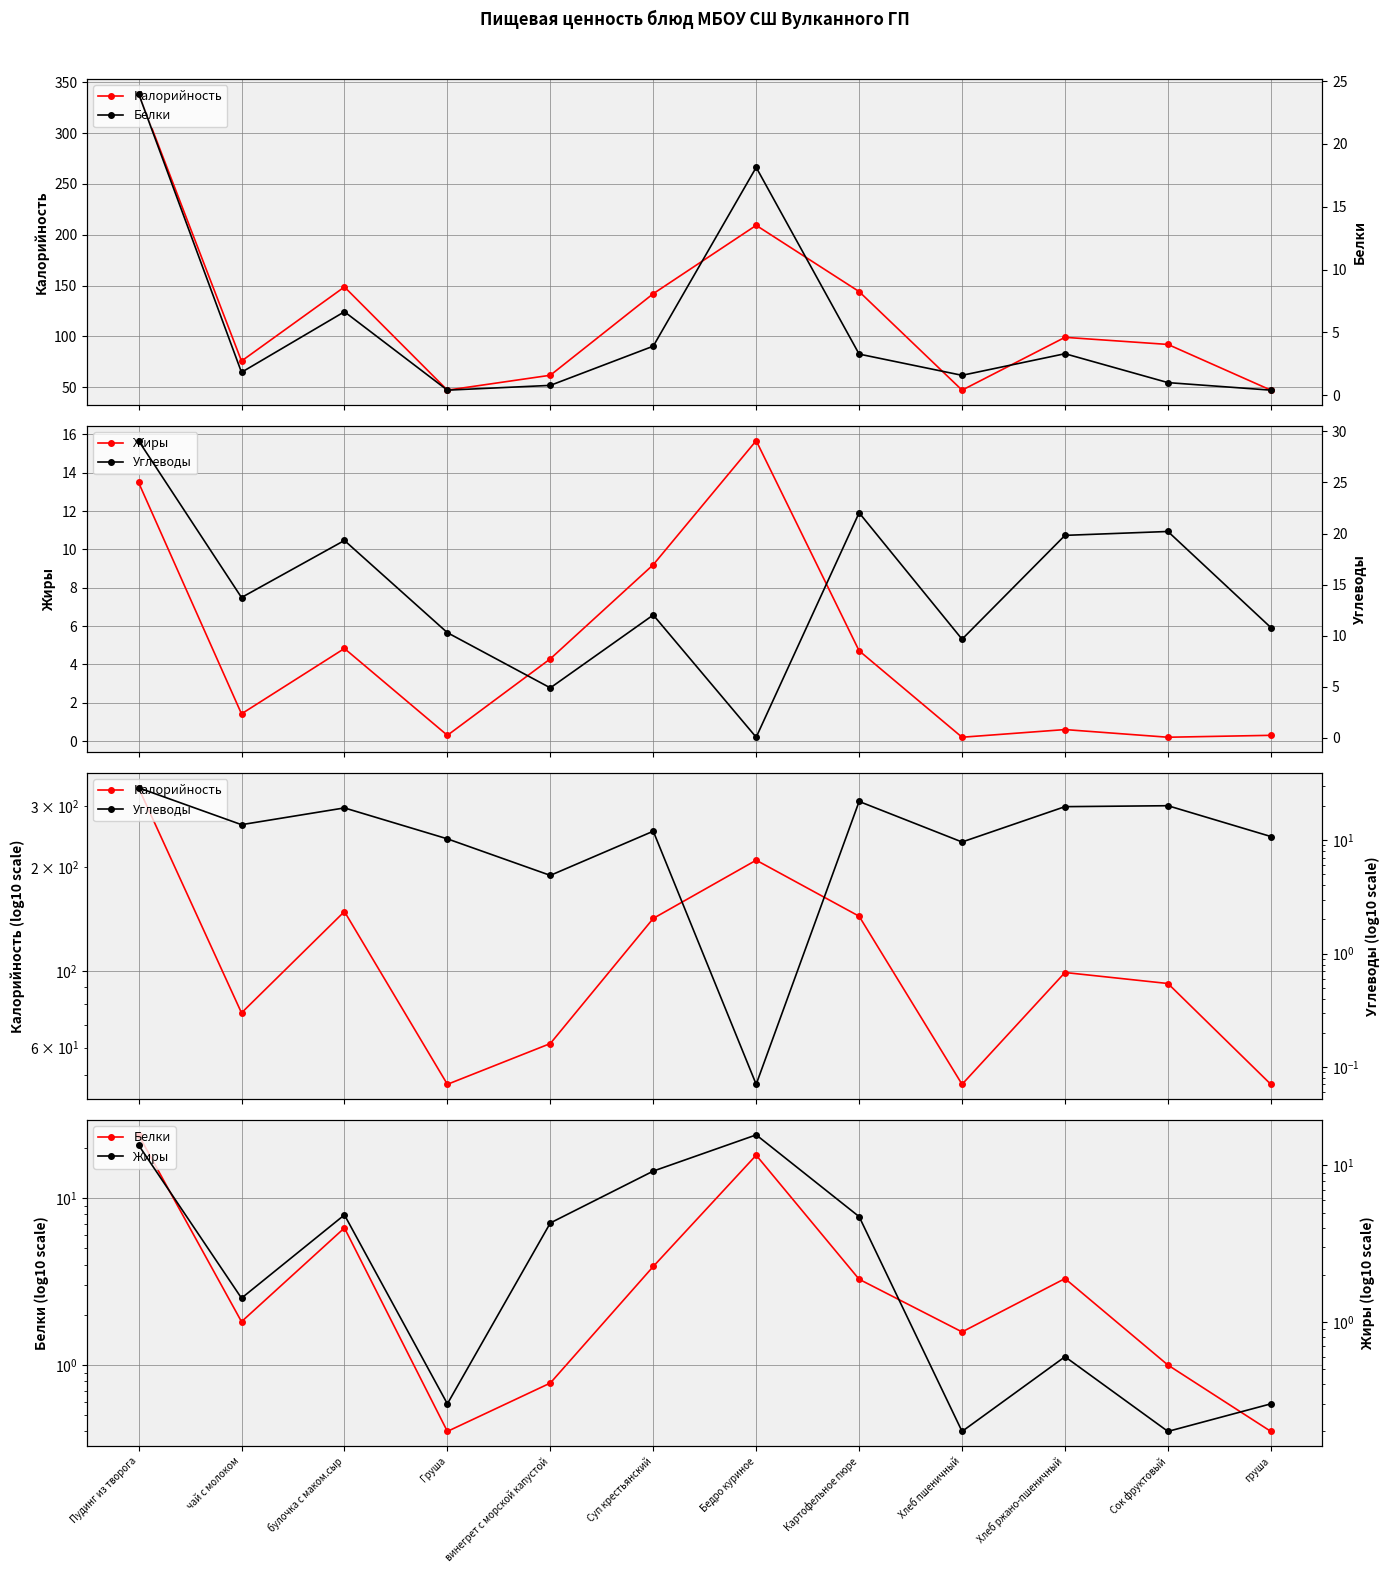

List the labels in order of Белки value, largest first.

Пудинг из творога, Бедро куриное, булочка с маком.сыр, Суп крестьянский, Хлеб ржано-пшеничный, Картофельное пюре, чай с молоком, Хлеб пшеничный, Сок фруктовый, винегрет с морской капустой, Груша, груша